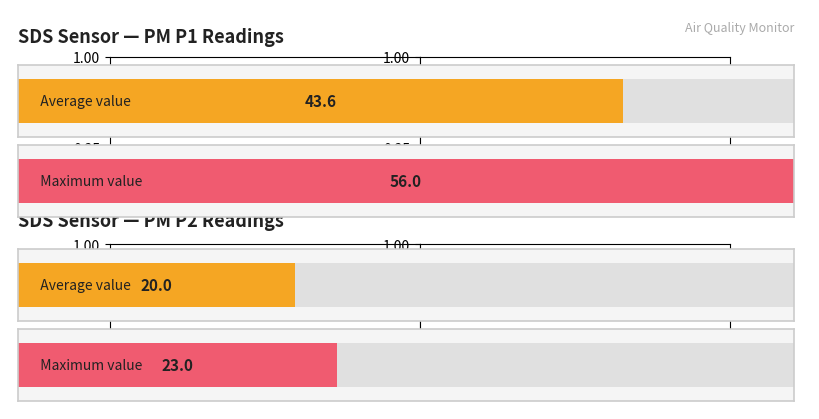

List the series in order of their overall mean, lowest first.

SDS_P2, SDS_P1